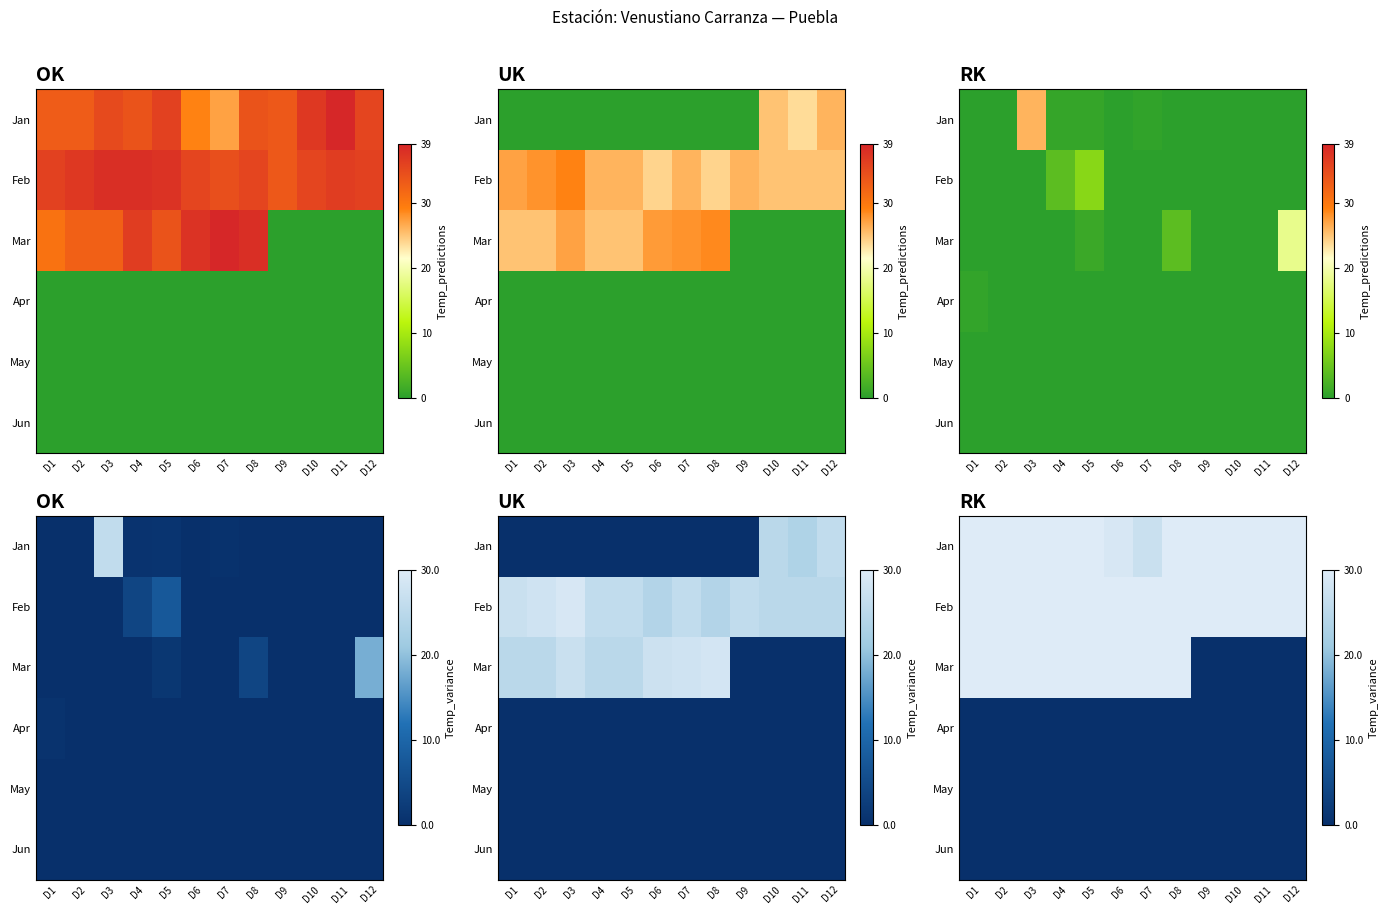

Count the number of data series in this chart.

6